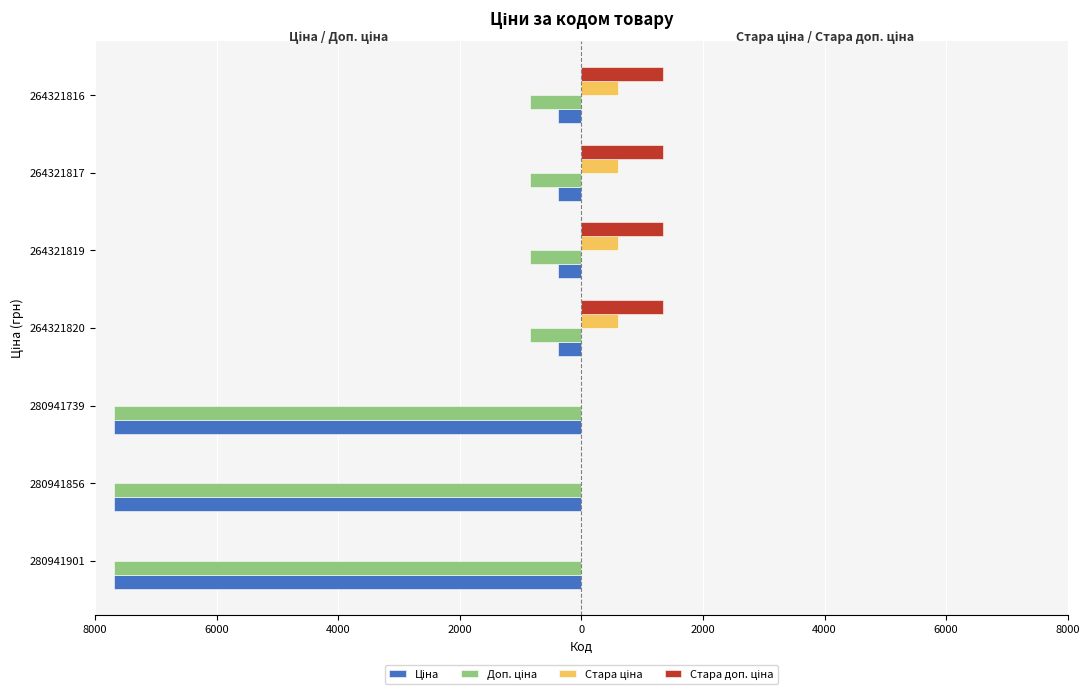

Are the bars grouped side by side (vs. stacked)?

Yes